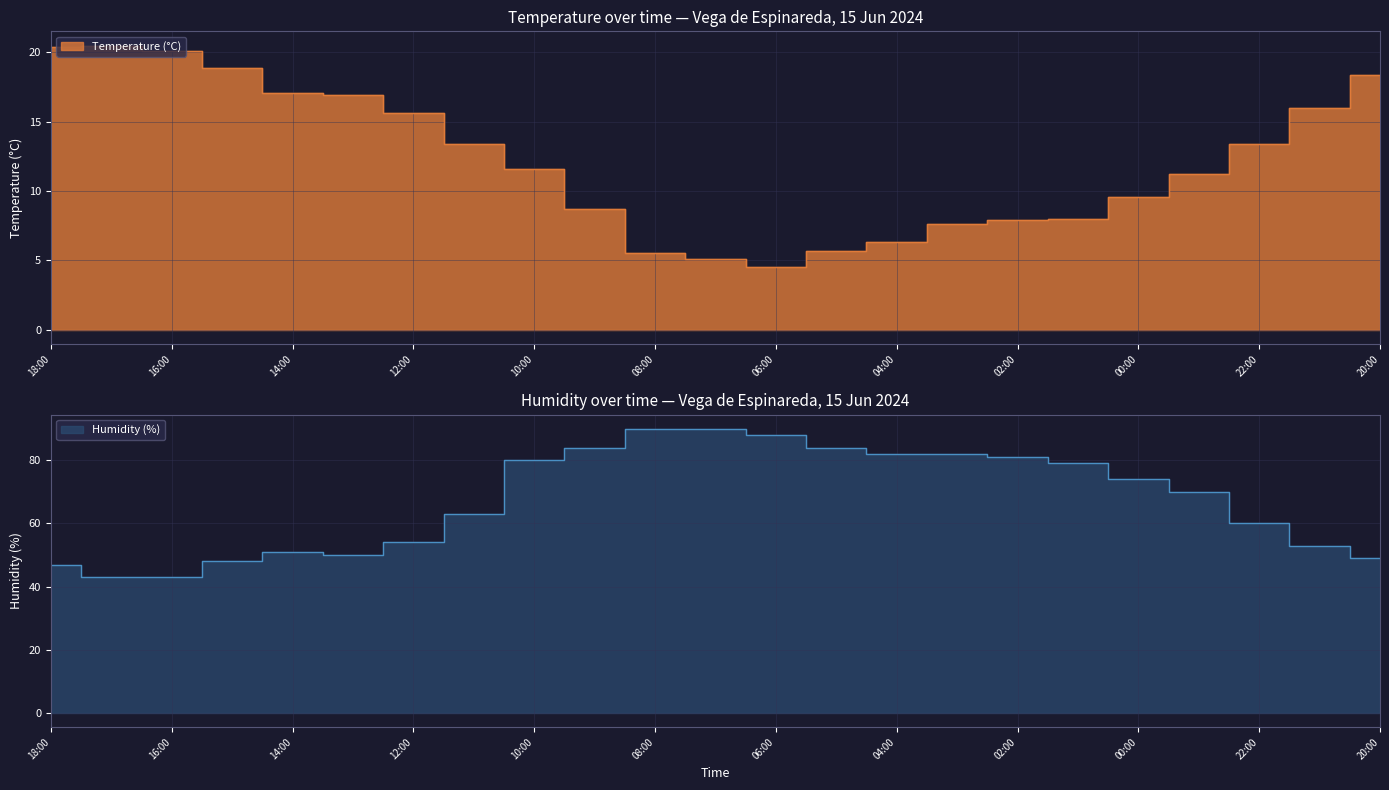

Count the number of categories in the chart.

23